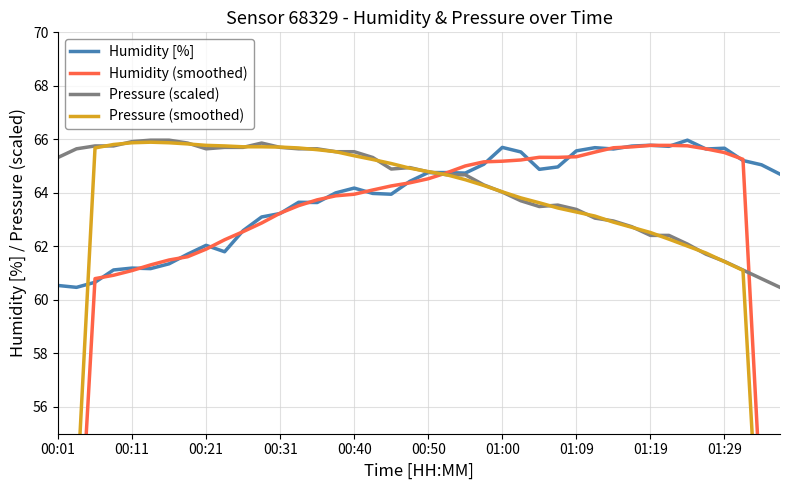

In Humidity (smoothed), how many points are lower than both neighbors (excluding endpoints)?

1